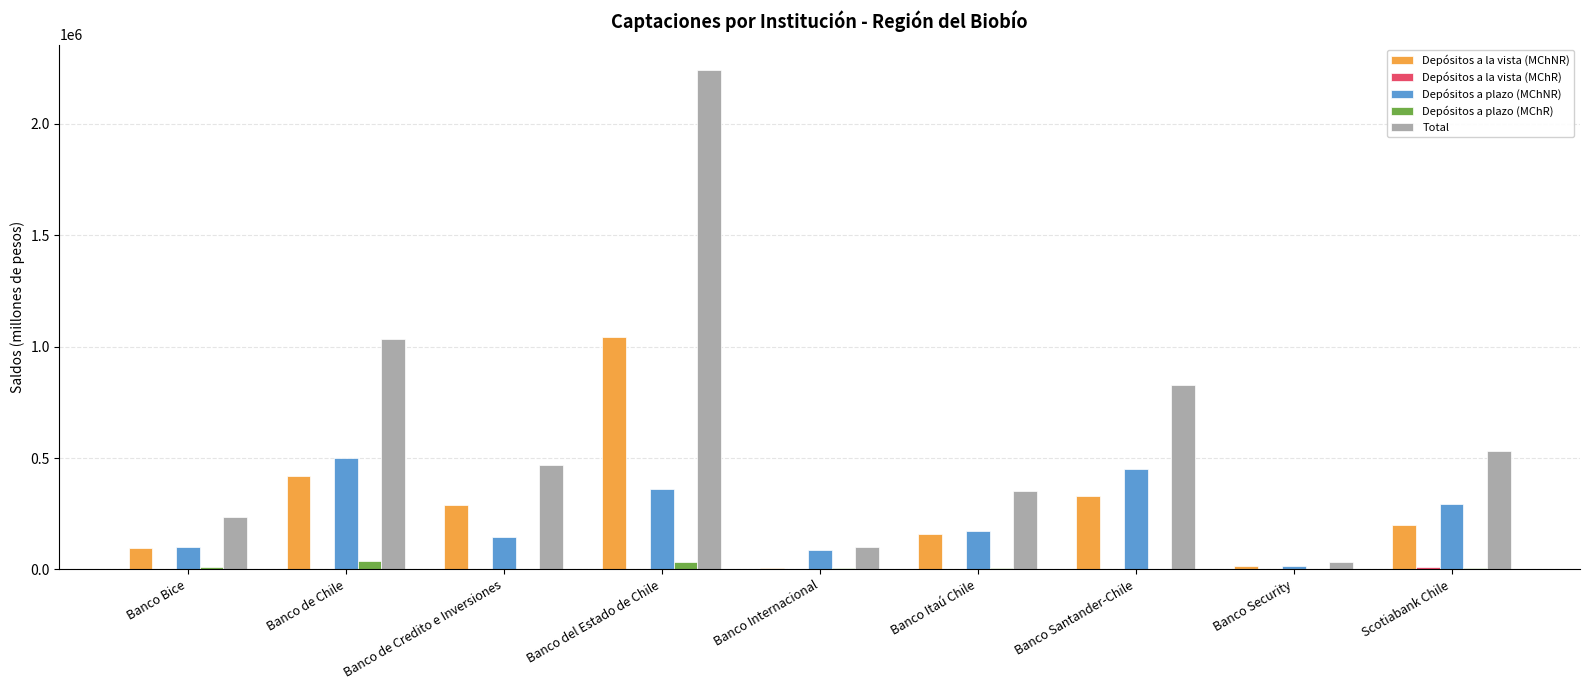

How many series are shown in this chart?

5